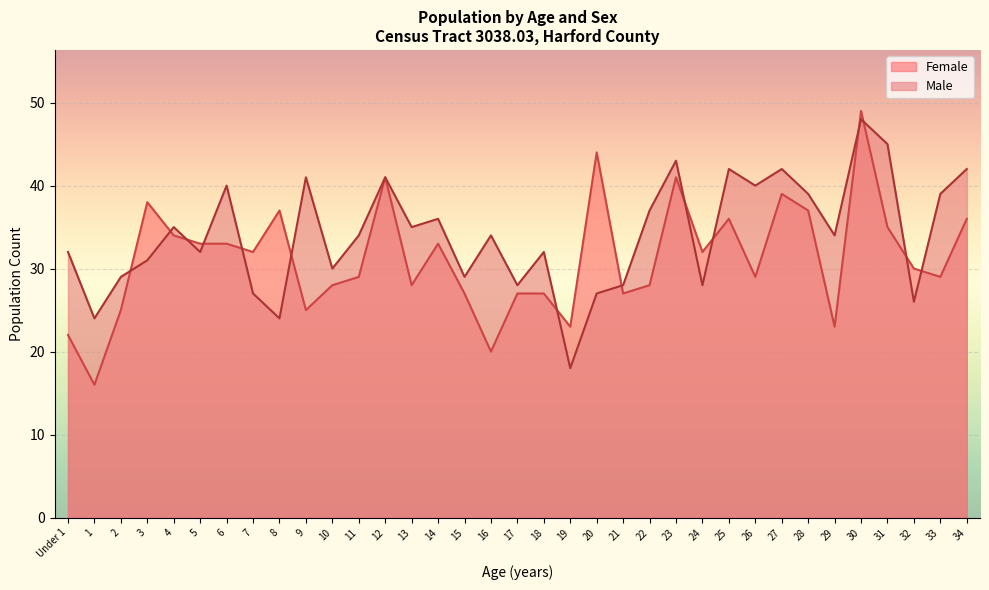

What is the label of the 14th point from the left?

13